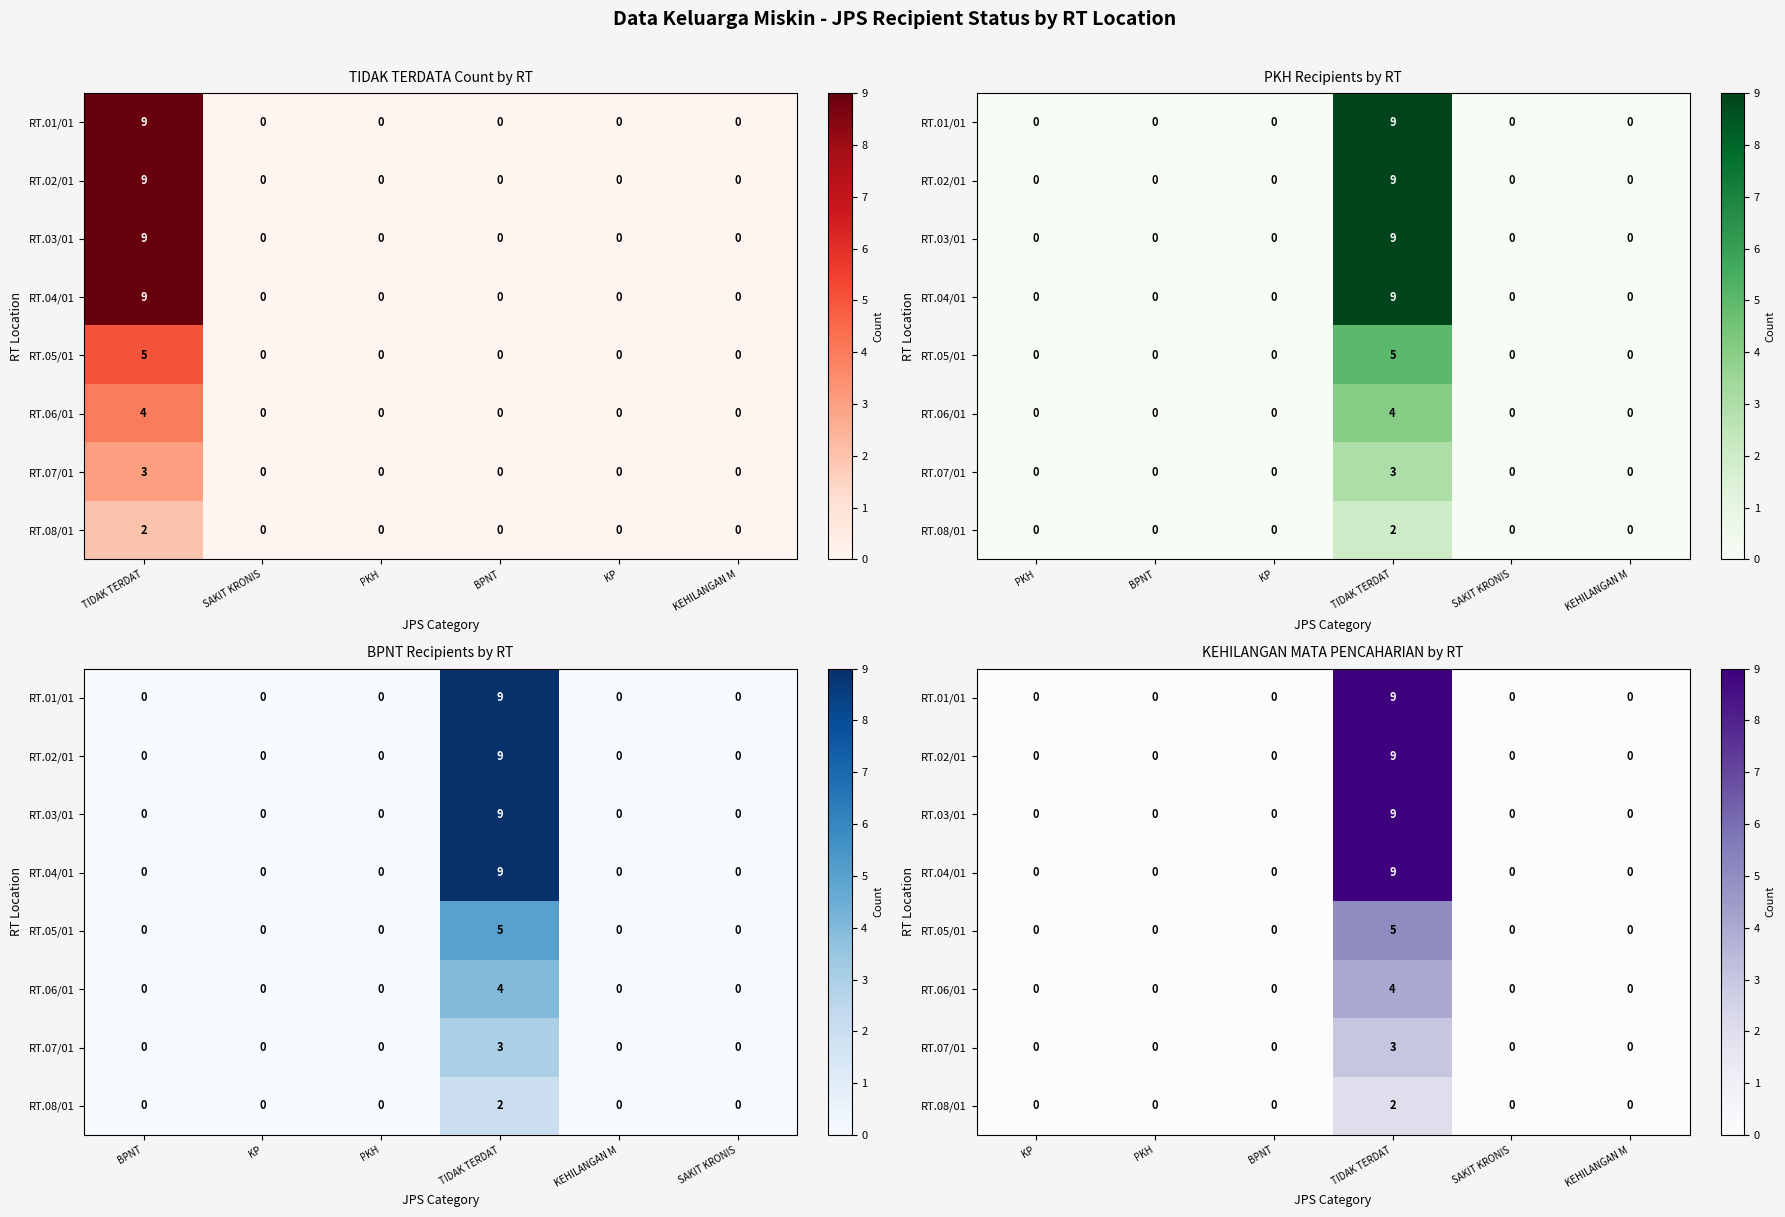

The value of RT.08/01 at BPNT is -1. True or false?

False